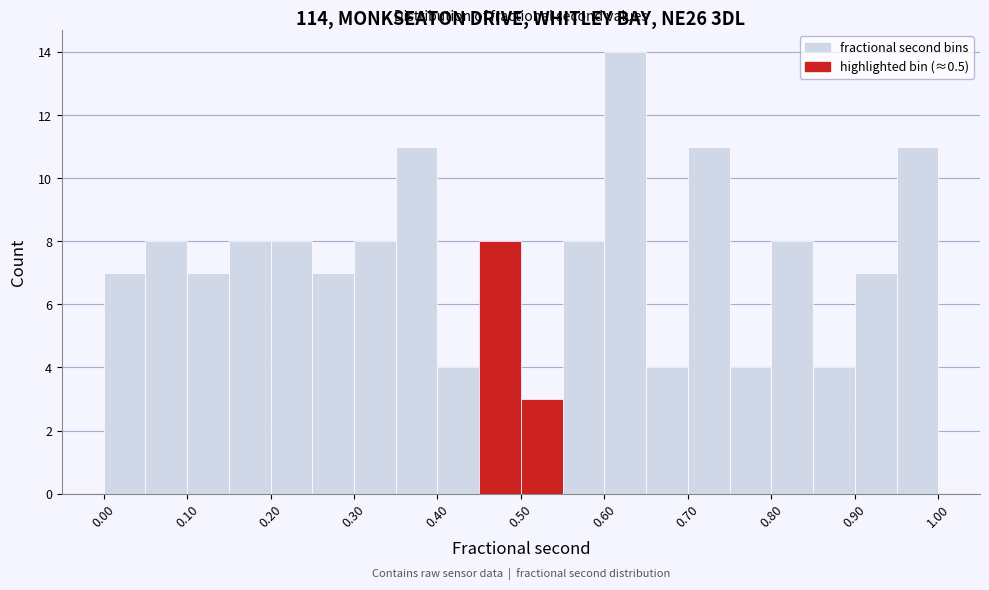

Which range on the x-axis has the tallest bar?

0.60 to 0.65